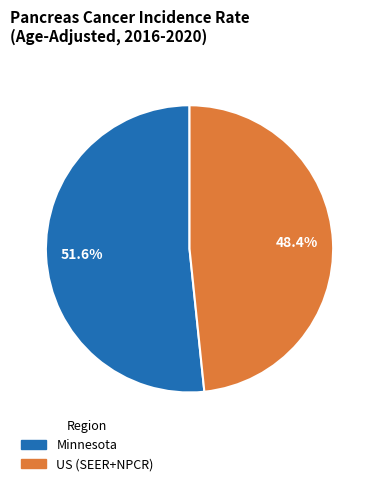

To the nearest percent, what is the combined percentage of Minnesota and US (SEER+NPCR)?

100%